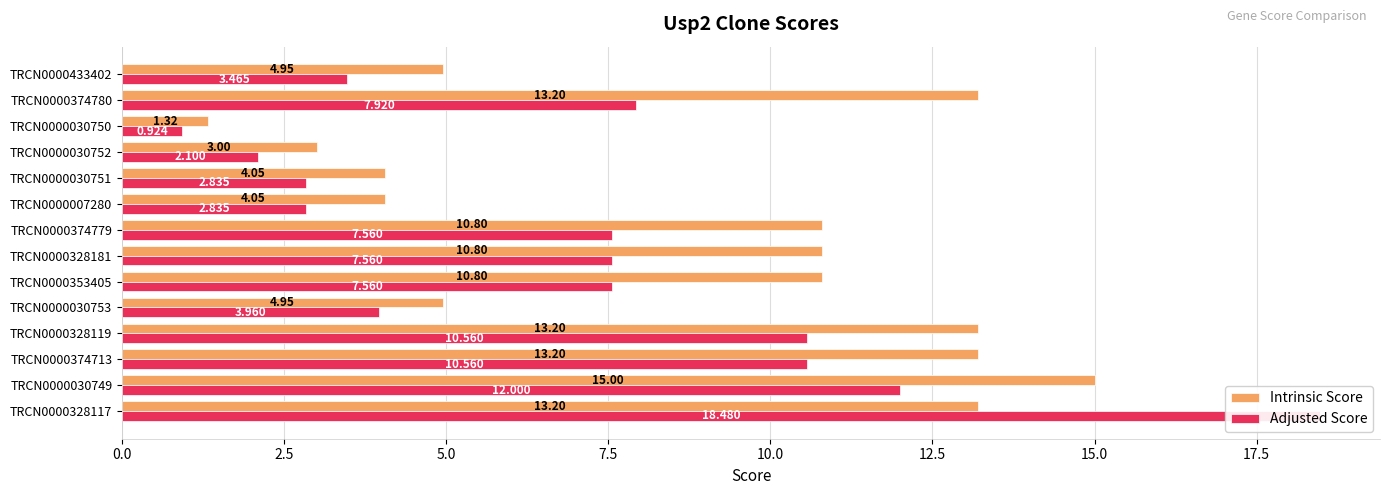

What are all the series names shown in the legend?

Intrinsic Score, Adjusted Score